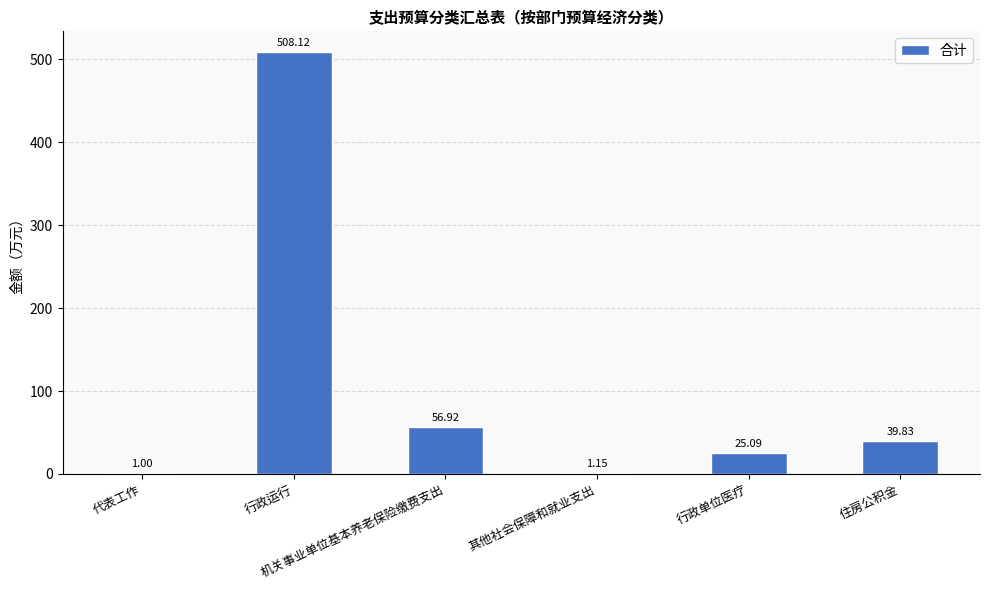

What is the label of the 4th bar from the right?

机关事业单位基本养老保险缴费支出